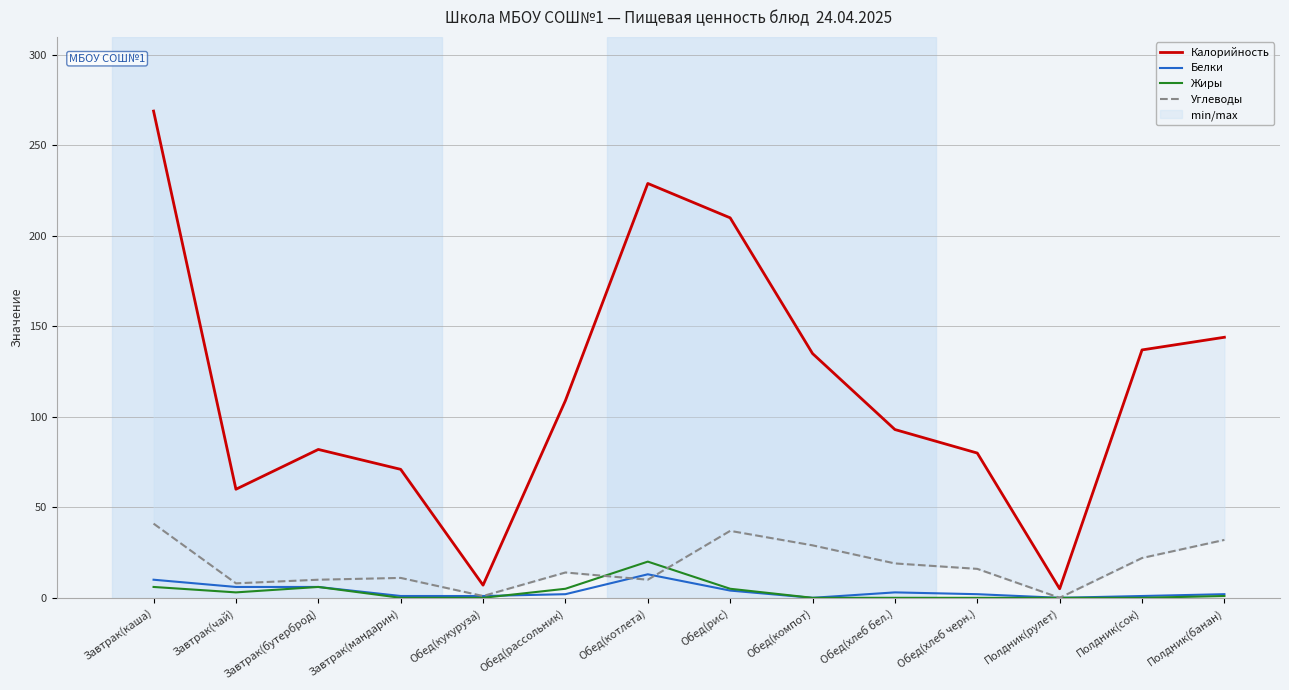

What are all the series names shown in the legend?

Калорийность, Белки, Жиры, Углеводы